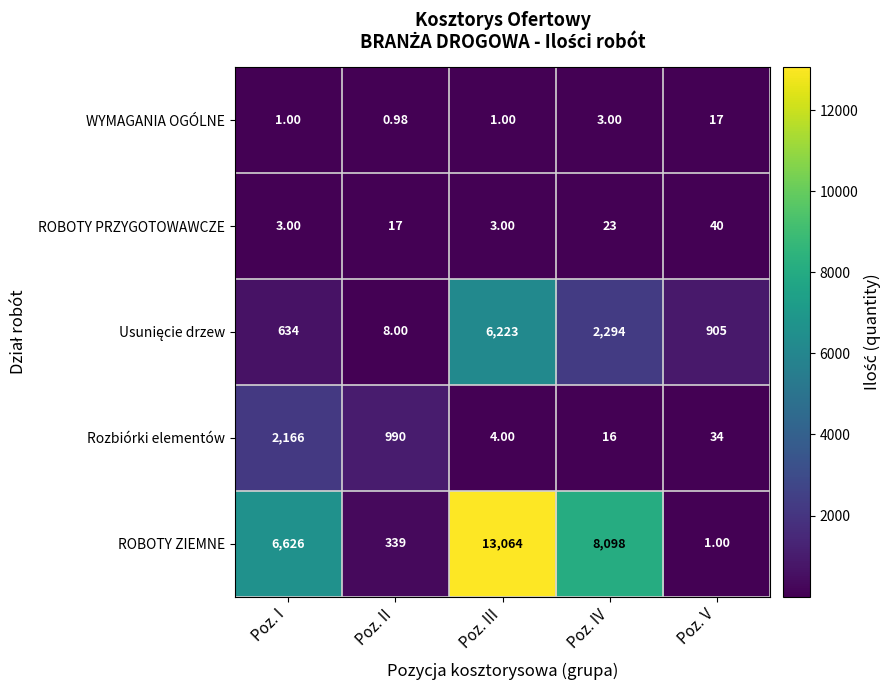

Which category has the lowest value across all series?

Poz. II